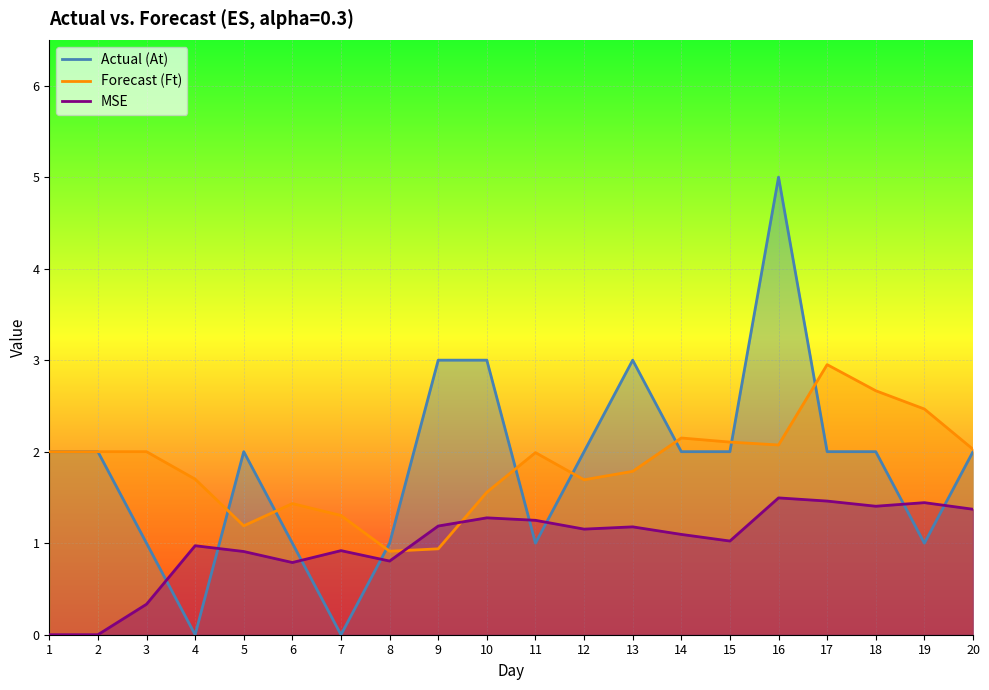

How many data points does each series have?

20